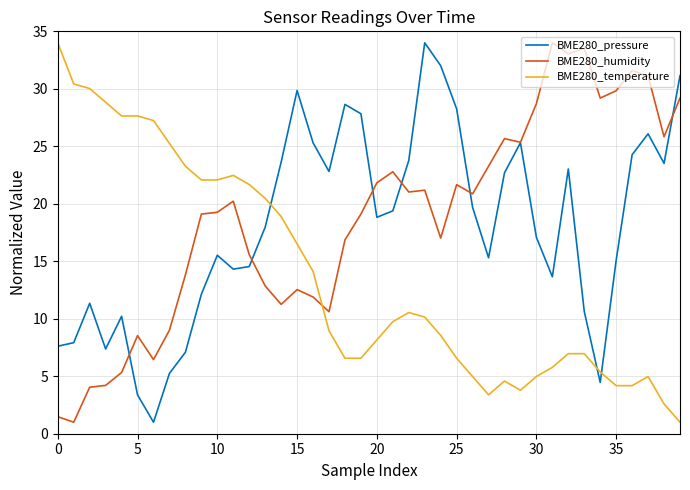

What is the minimum value shown in the chart?

1.0